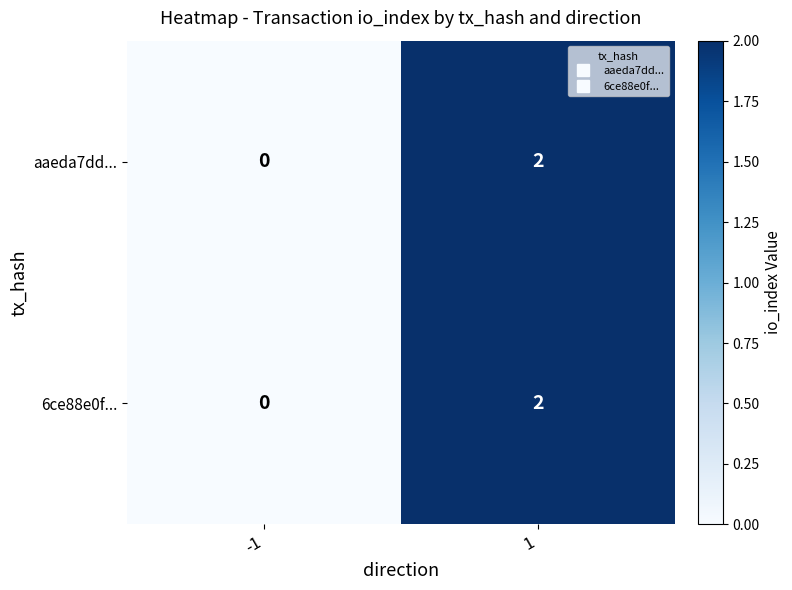

At which category is the sum across all series the highest?

1